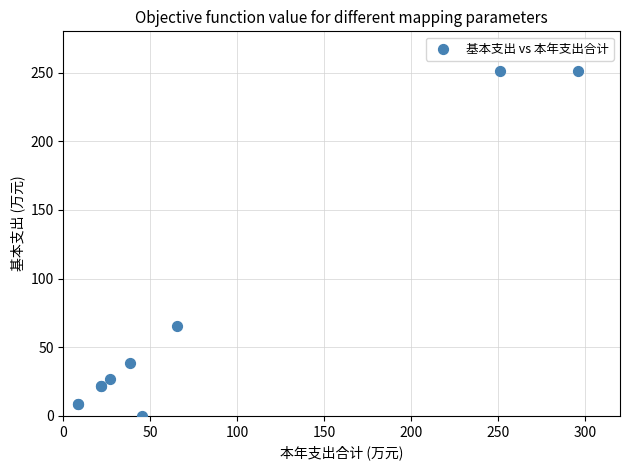

What Y value in the scatter plot is closest to 125?

65.2